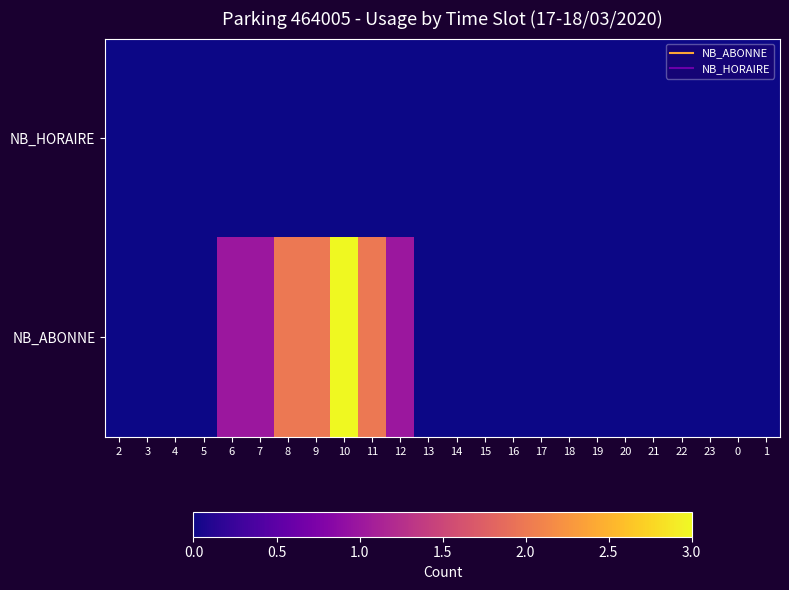

At how many categories does at least one series exceed 1?

4